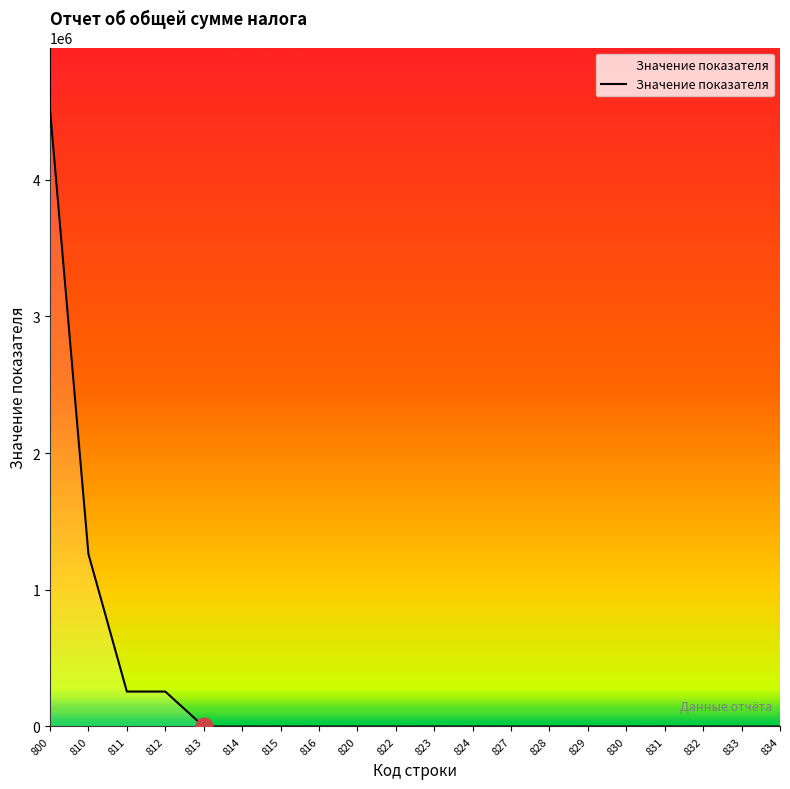

How many lines are shown in the chart?

1